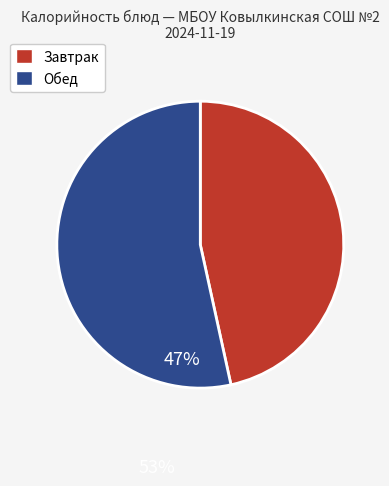

Is there a majority slice in this chart?

Yes